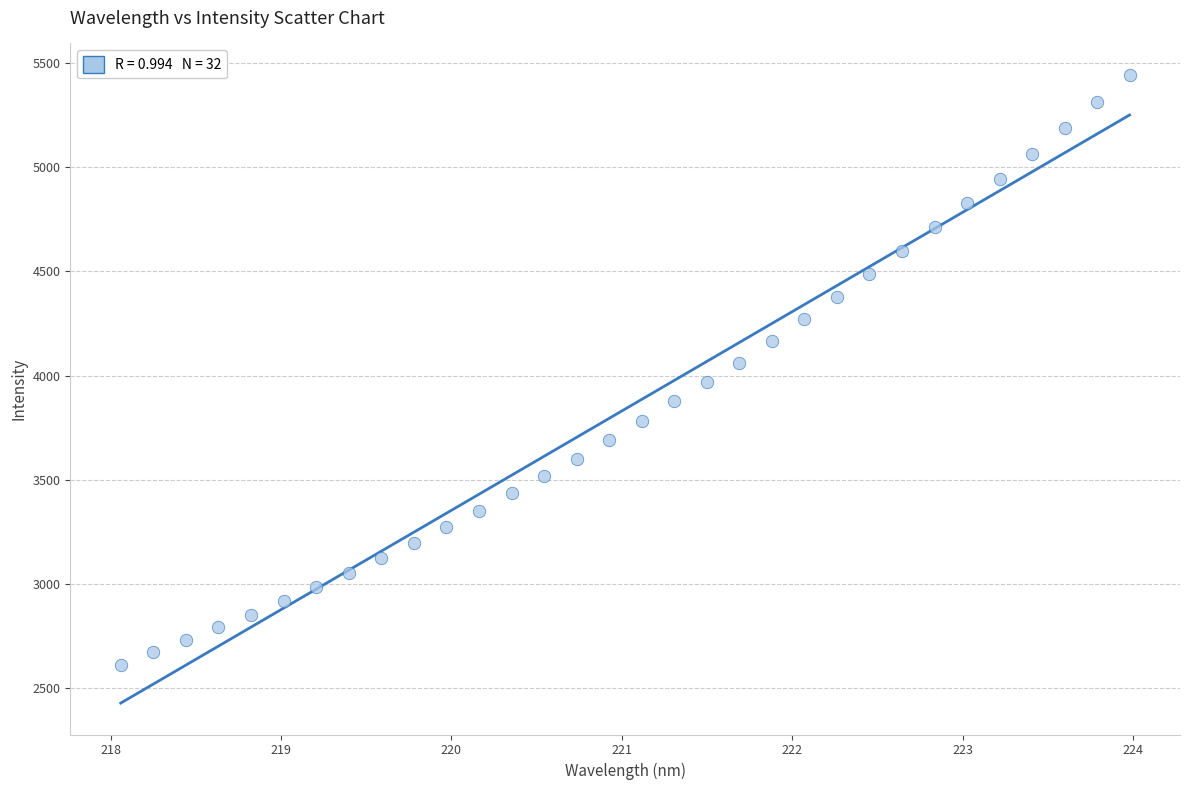

What is the range of Y values (max minus min)?

2832.0